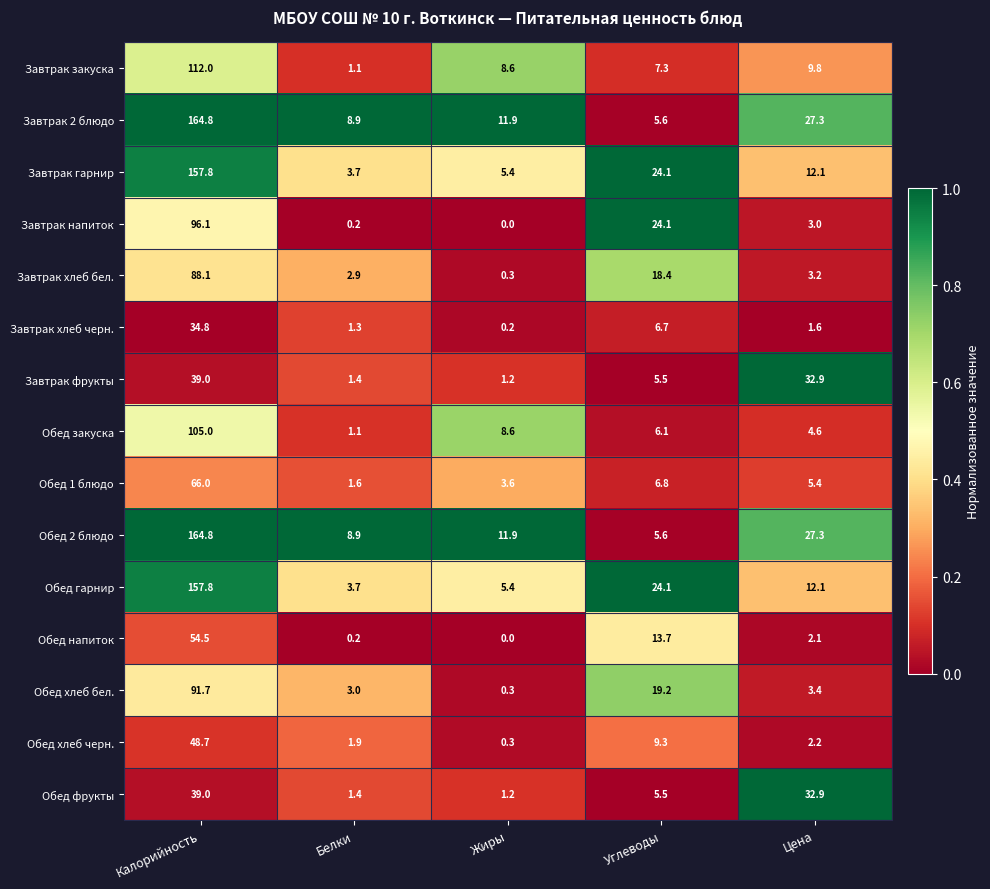

Is the value of Завтрак хлеб бел. at Жиры greater than the value of Обед напиток at Жиры?

Yes